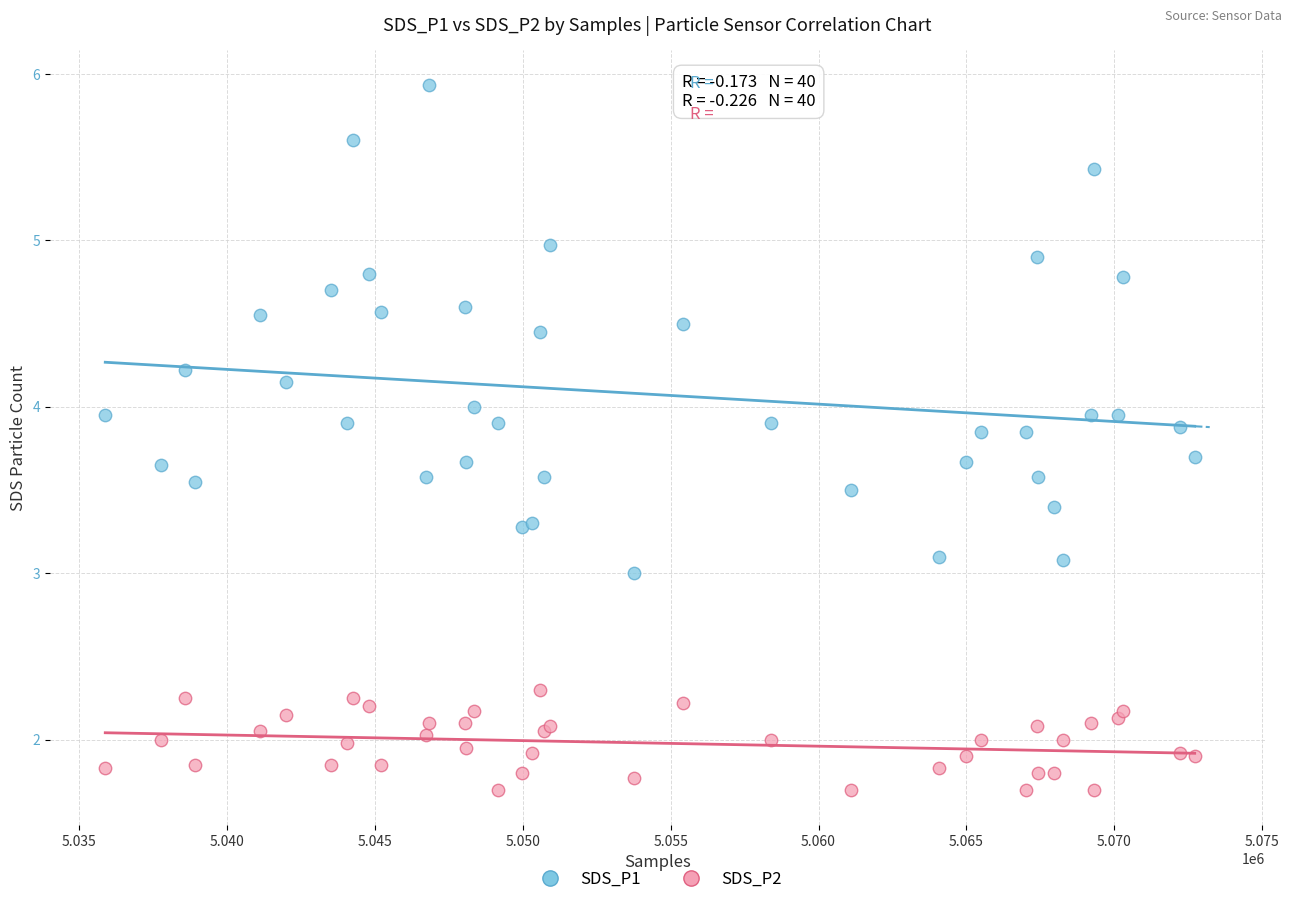

Which series contains the lowest Y value?

SDS_P2